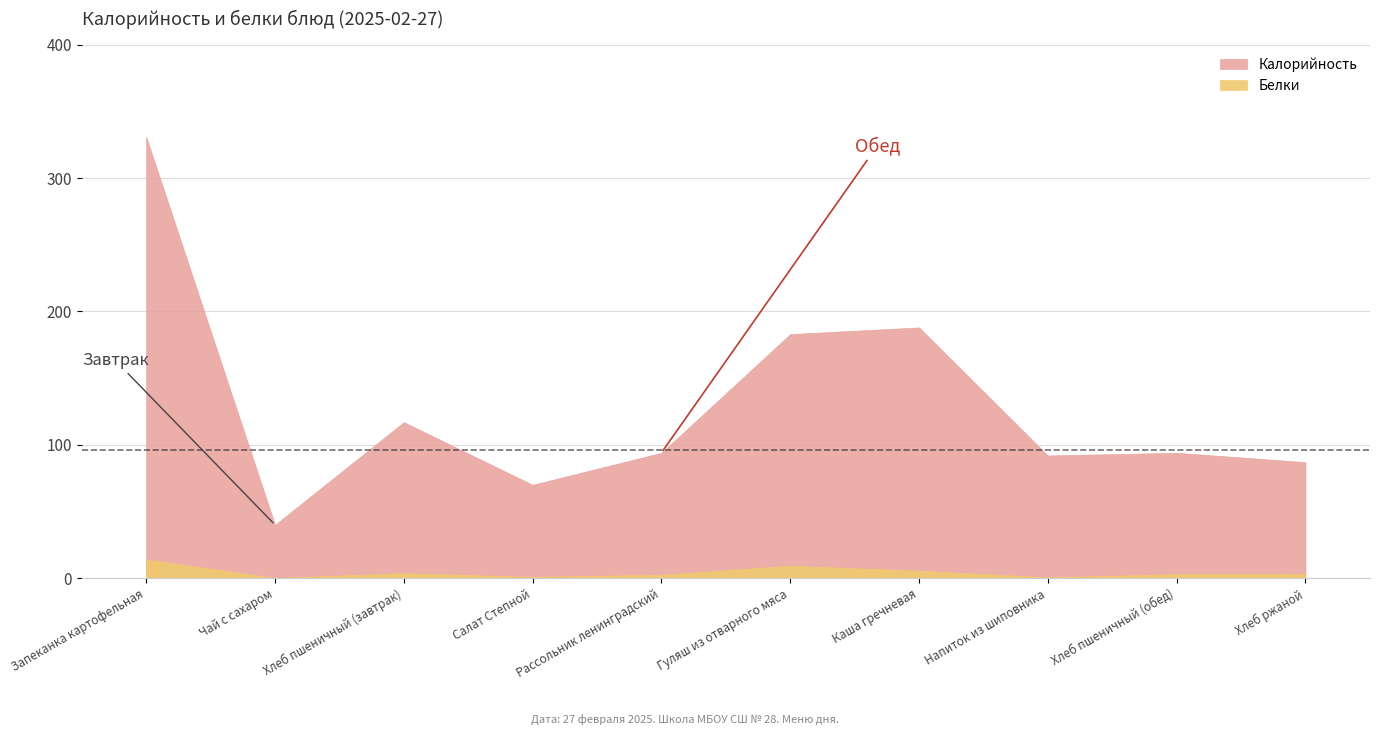

Count the number of data series in this chart.

2